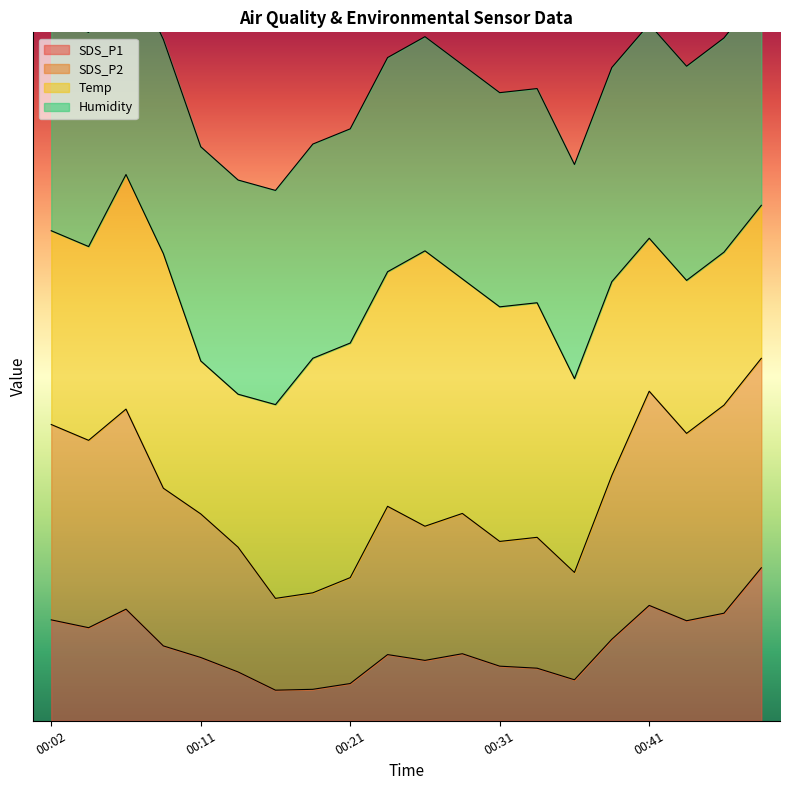

True or false: SDS_P2 and SDS_P1 cross at least once.

False